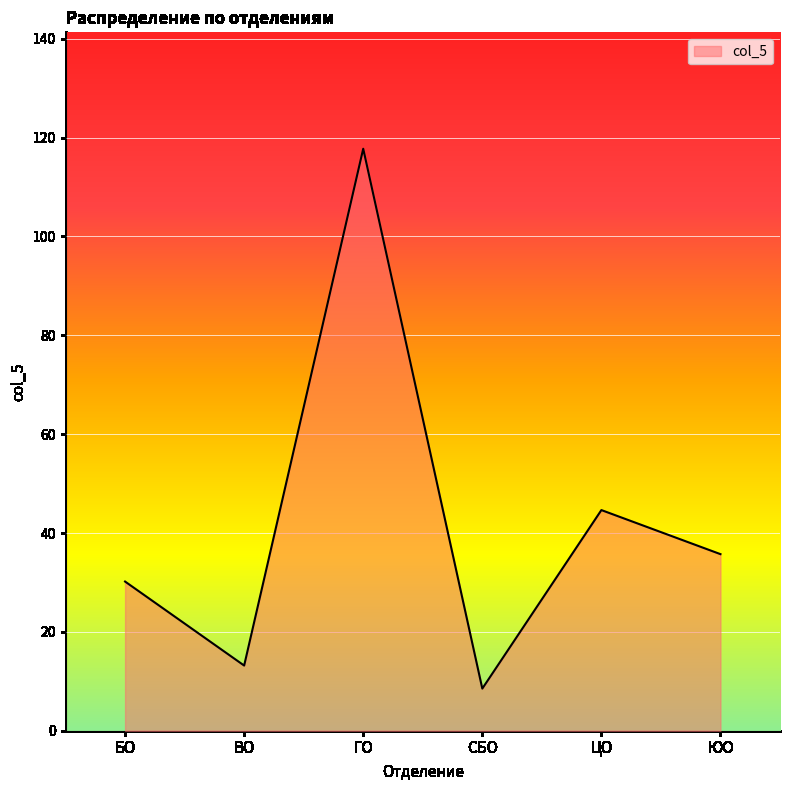

What is the sum of all values?

250.0